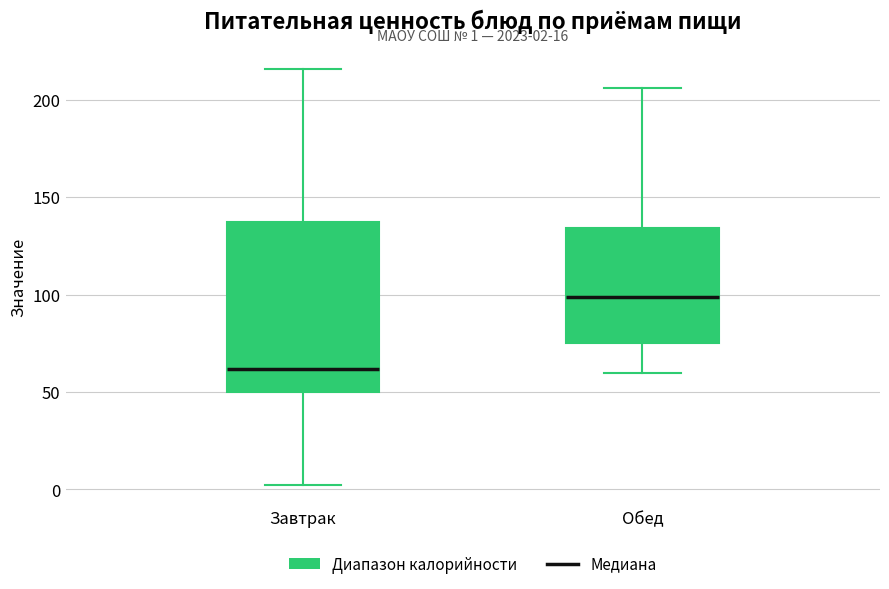

Which box has the lowest median line?

Завтрак